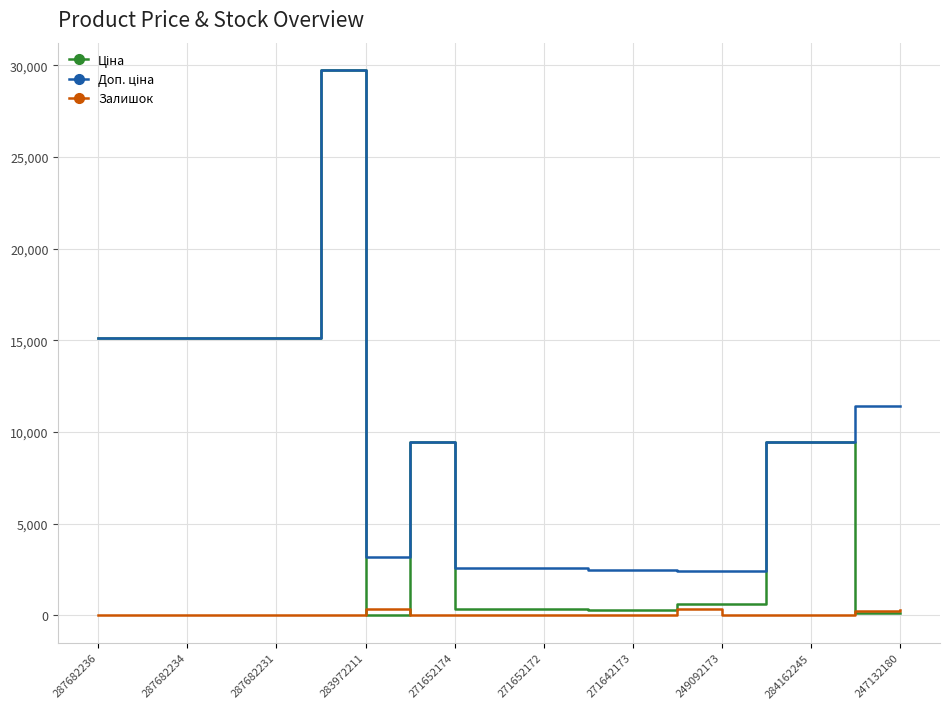

What is the total value across all series at 287682236?

30240.0